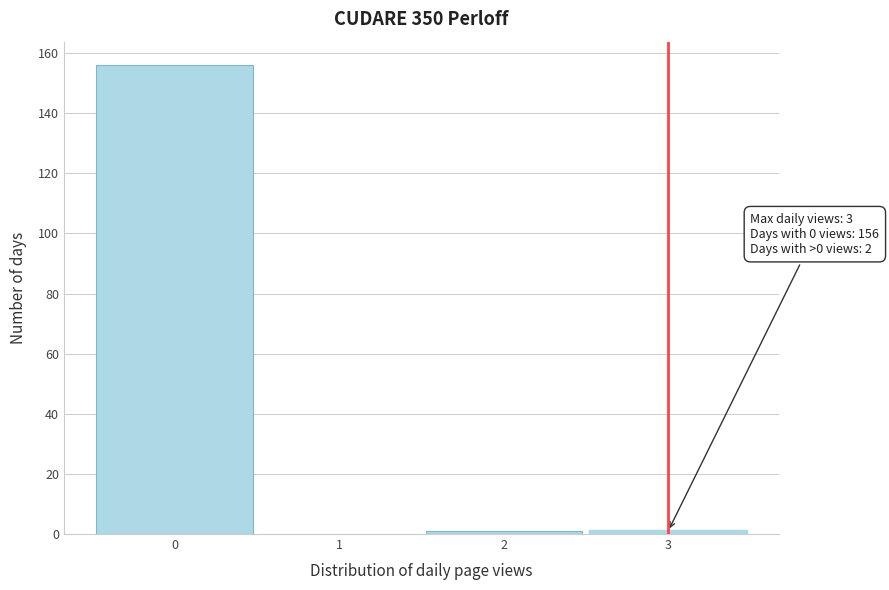

Which range on the x-axis has the tallest bar?

-0.5 to 0.5